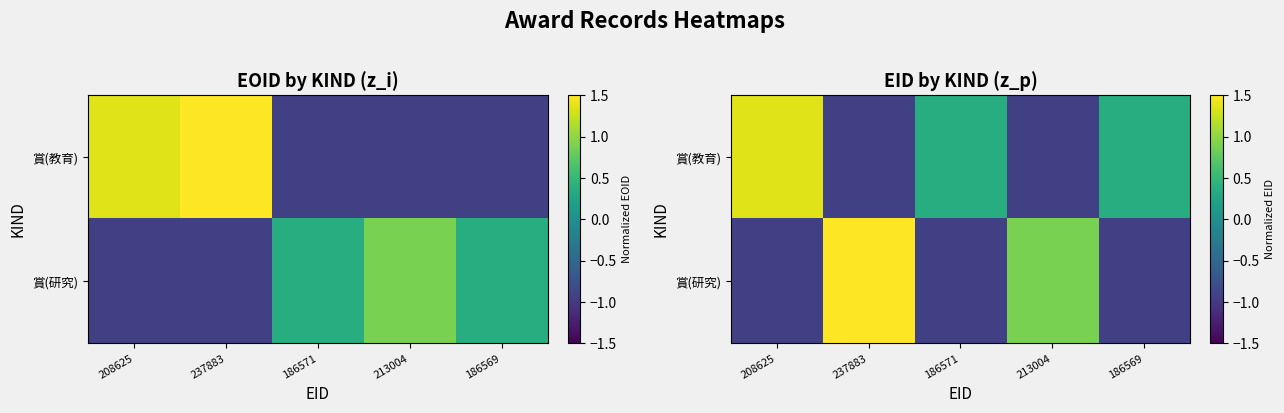

What is the difference between the maximum and minimum values in the 賞(教育) series?

2.3